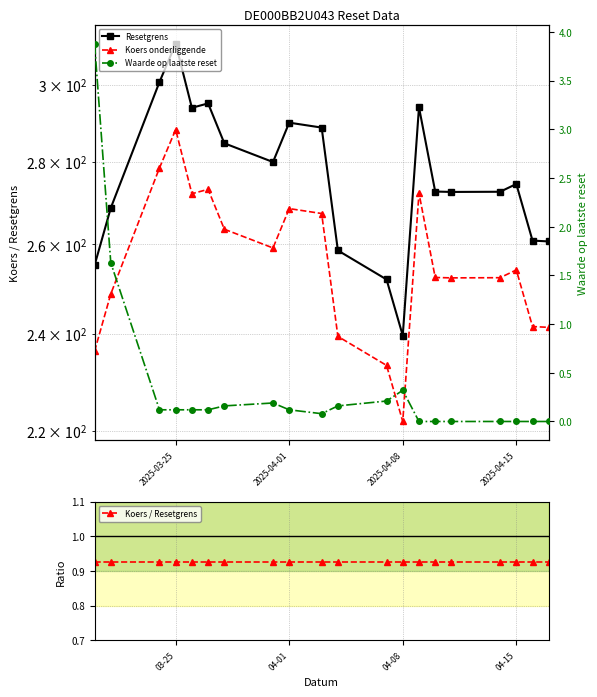

Where is Resetgrens nearest to the value 275?

2025-04-15